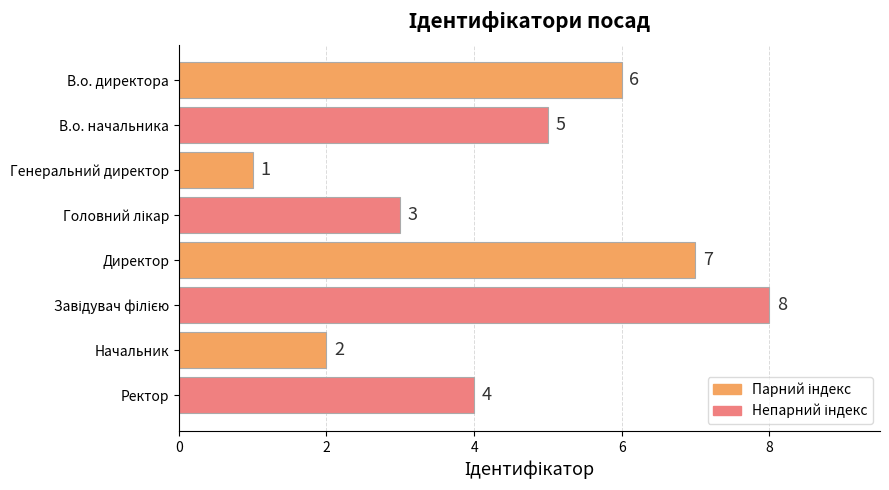

At which label is the value closest to 4?

Ректор